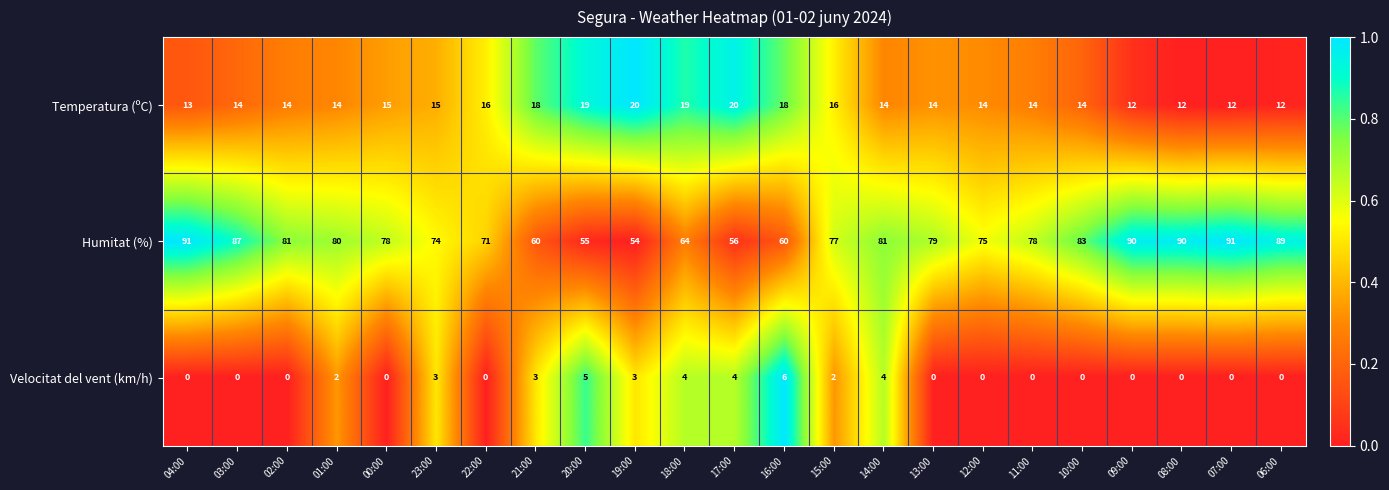

At which category is the sum across all series the highest?

04:00